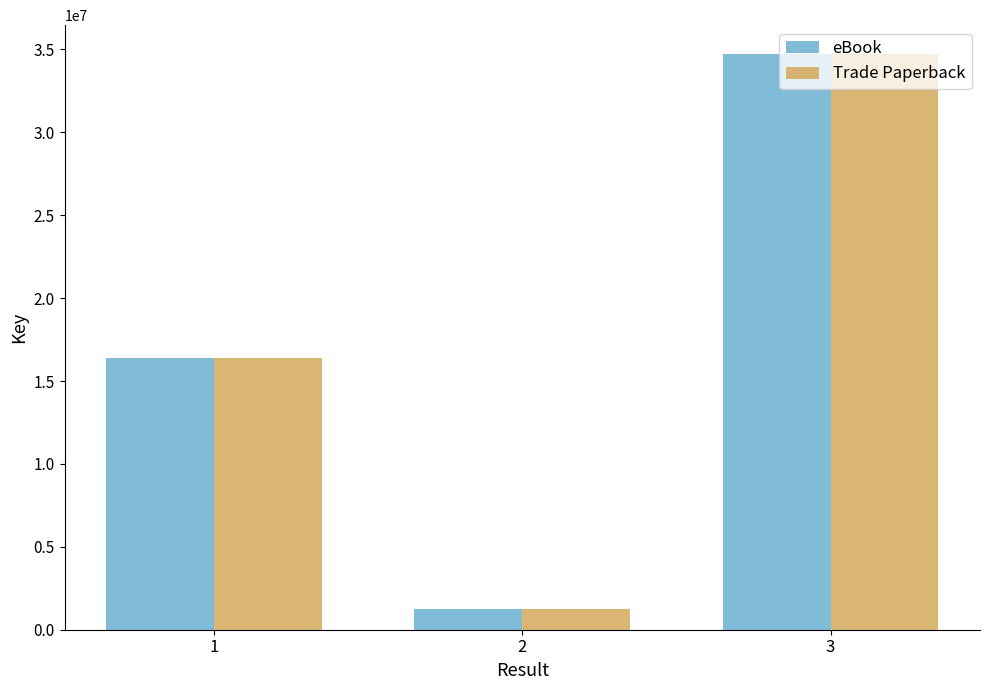

How many bars are there in total?

6